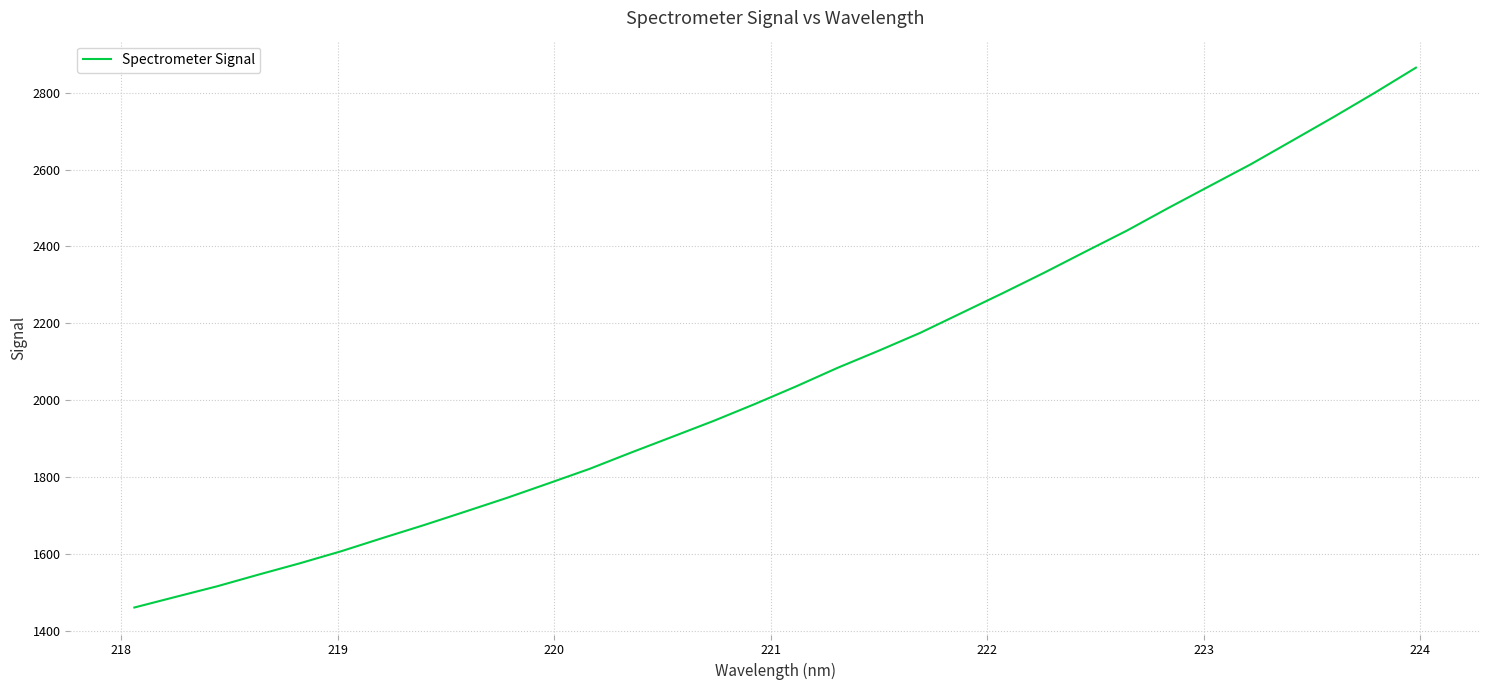

Does the chart have visible grid lines?

Yes